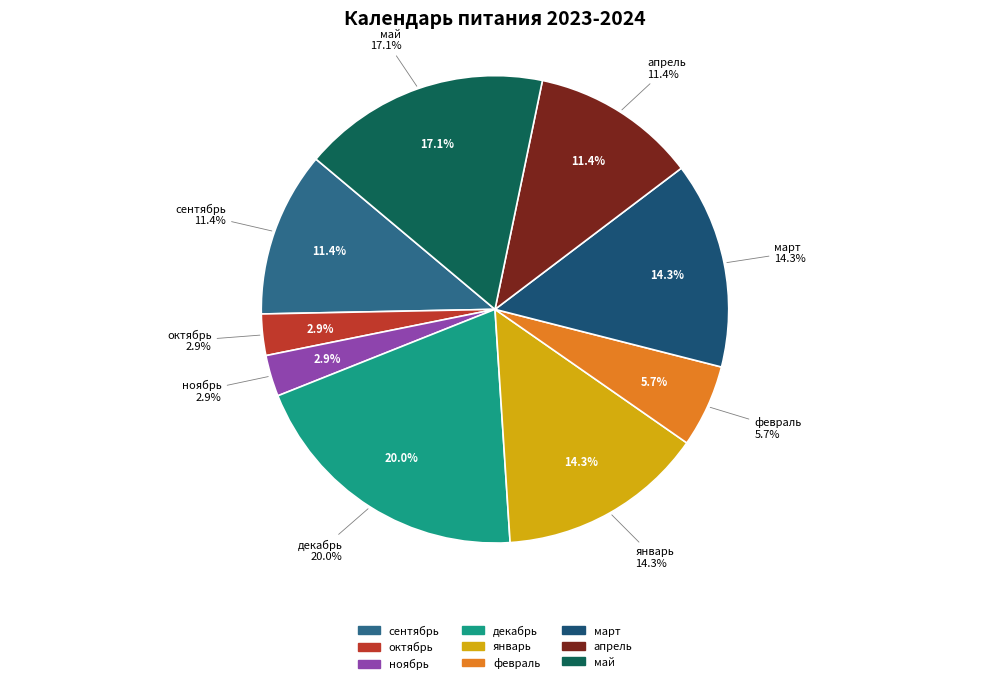

Is it true that март is 14% of the pie?

True